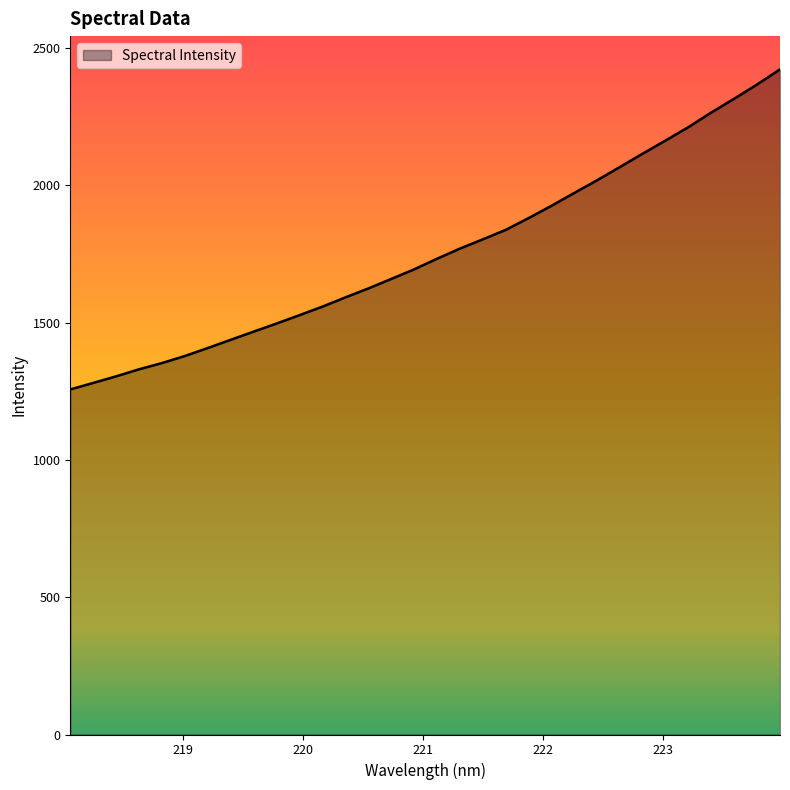

What is the difference between the second highest and minimum values?

1110.7